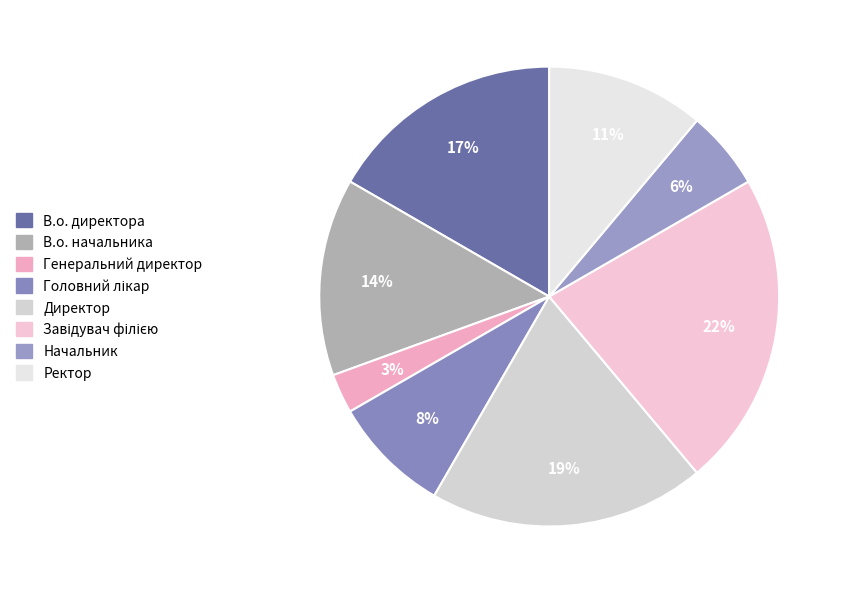

To the nearest percent, what is the average slice percentage?

12%